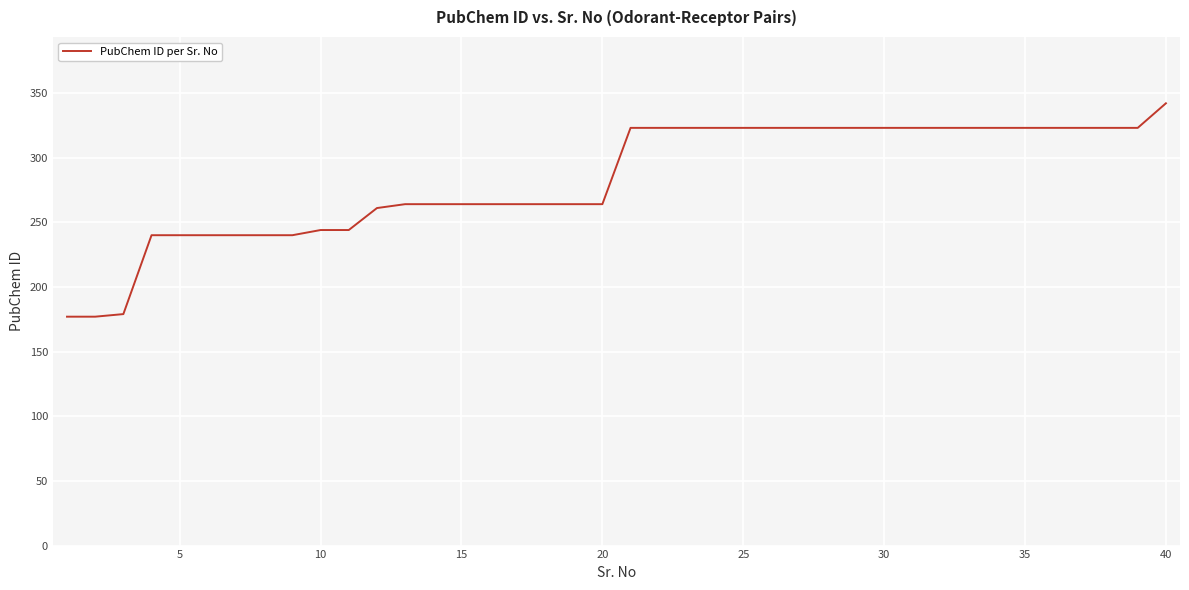

What is the minimum value shown in the chart?

177